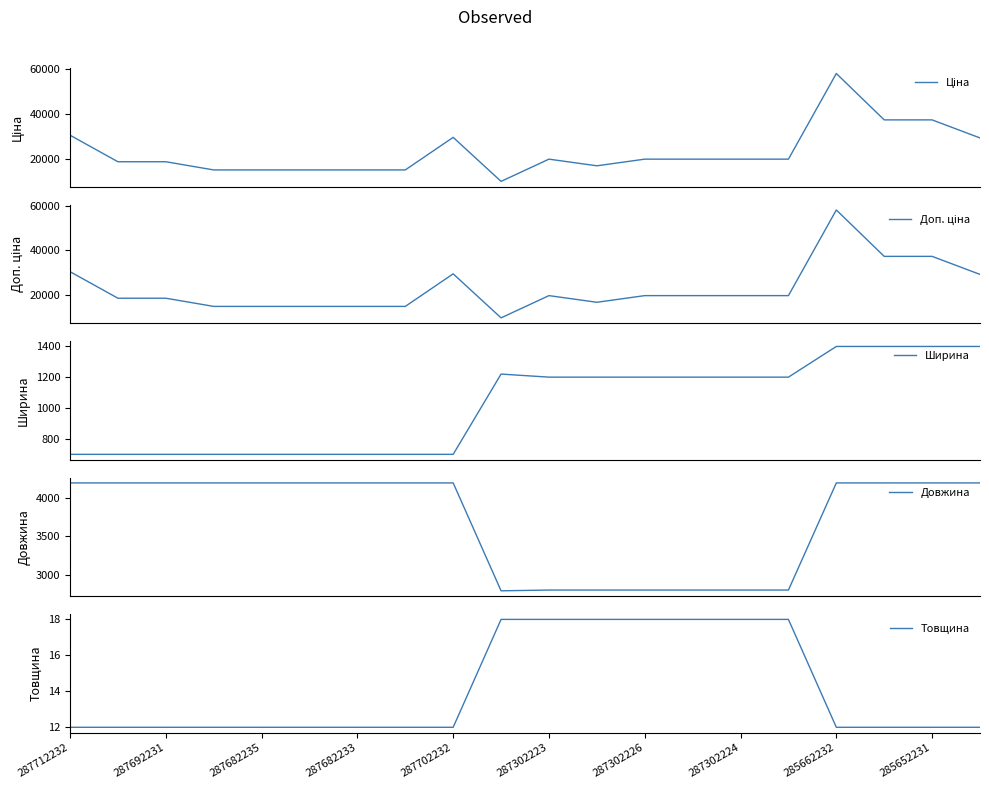

What is the maximum value for Ширина?

1400